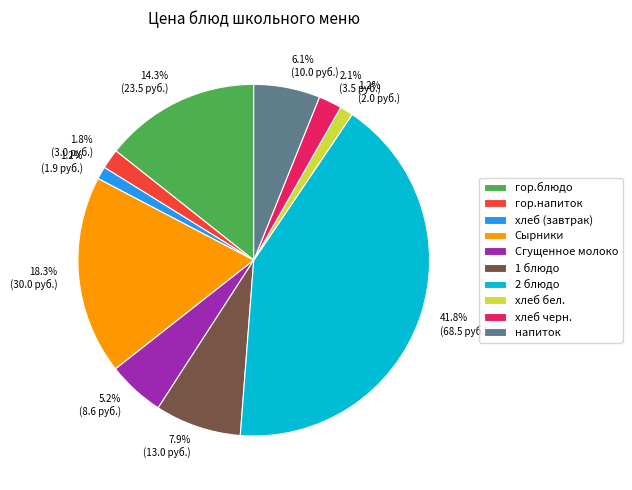

Which slice is the largest?

2 блюдо